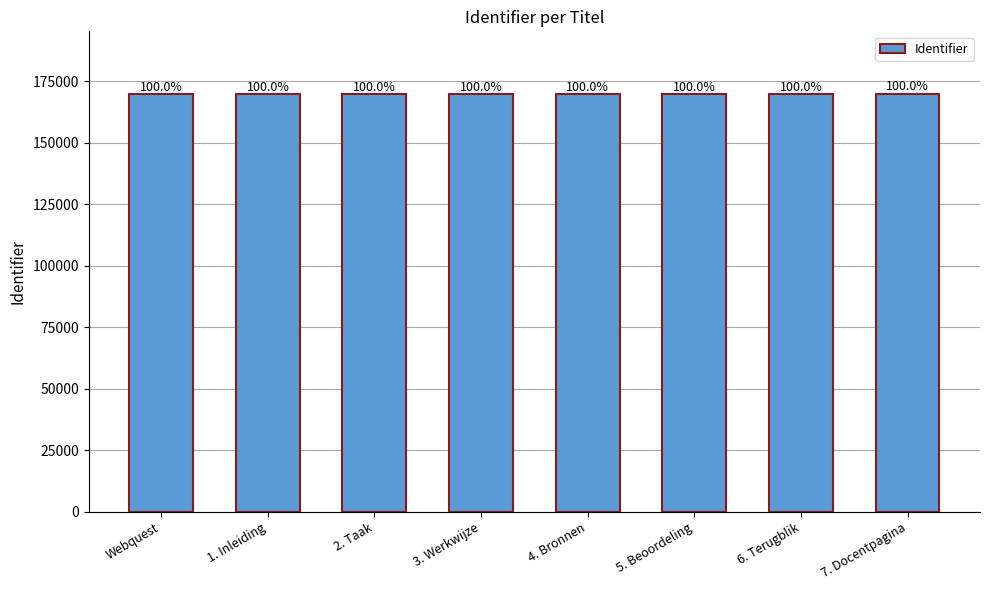

What is the label of the 2nd bar from the left?

1. Inleiding